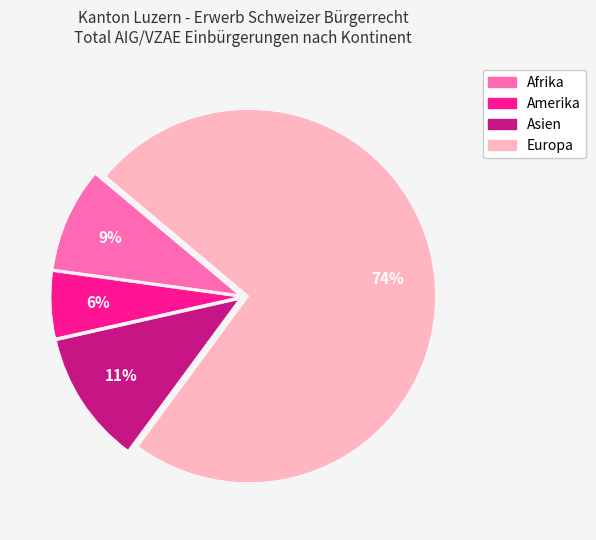

True or false: Amerika accounts for 6% of the total.

True